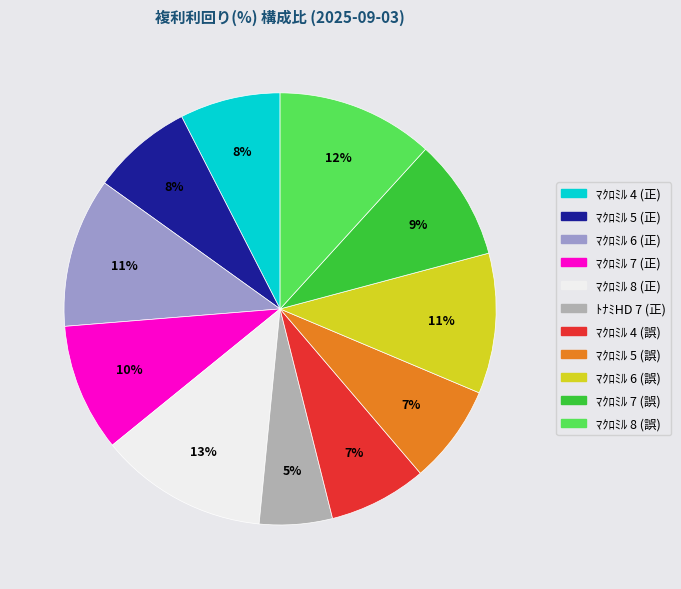

Count the number of slices in the pie.

11